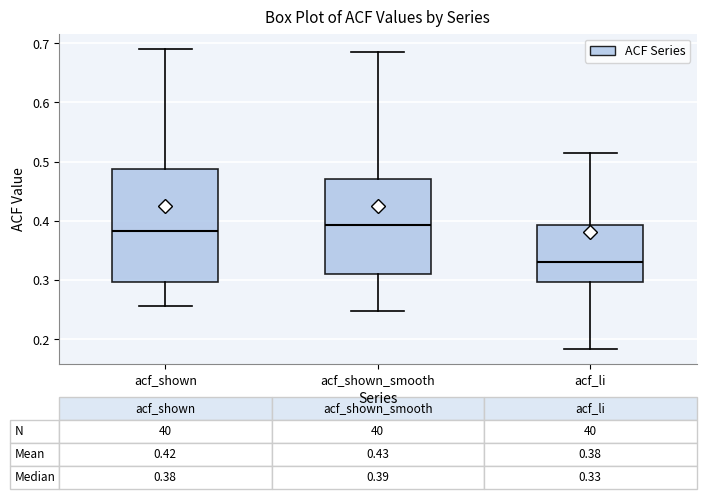

Which box's median line is the lowest?

acf_li